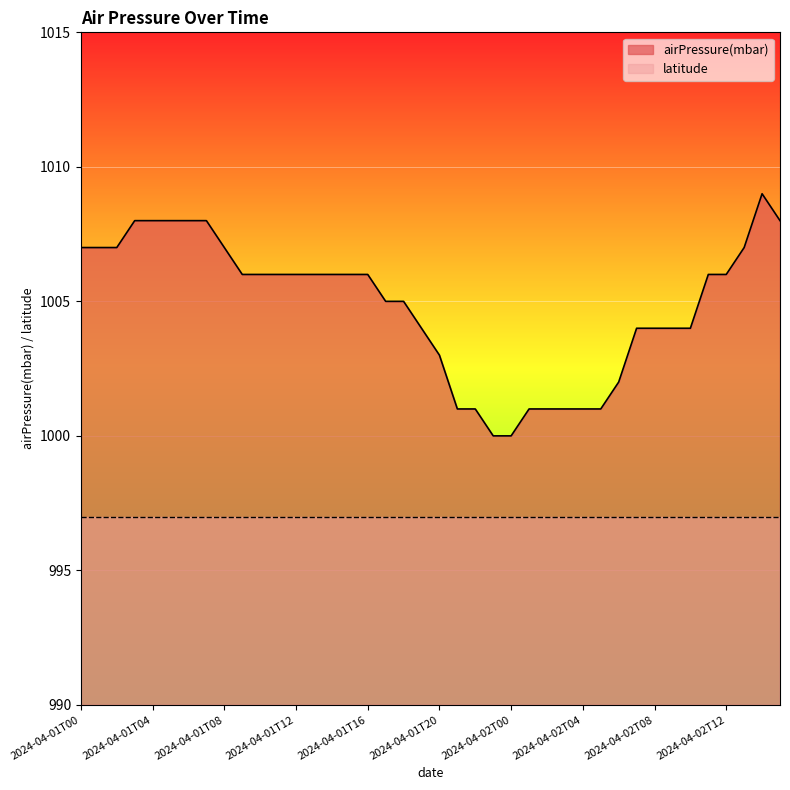

How many distinct data groups are displayed?

2